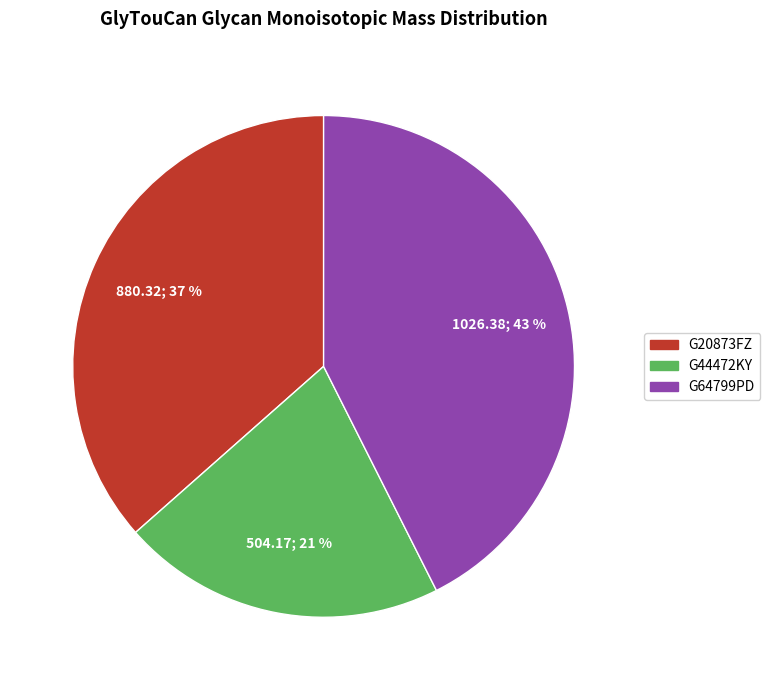

How many segments does this pie chart have?

3